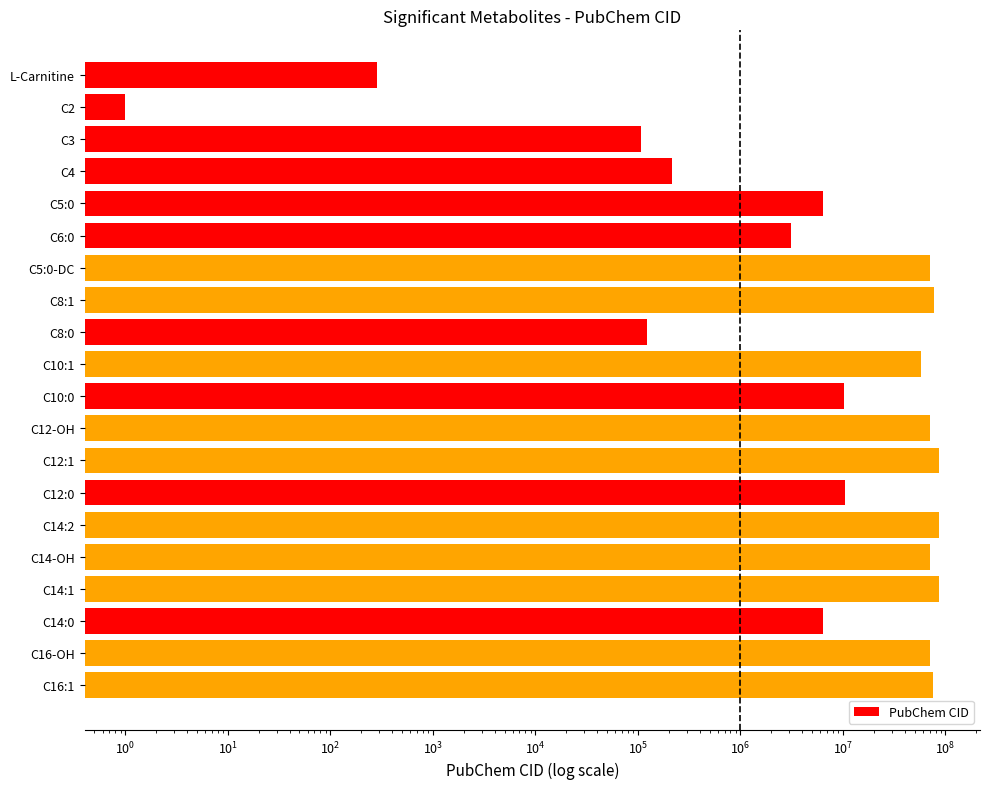

True or false: the data shows 120961538 at C16-OH.

False